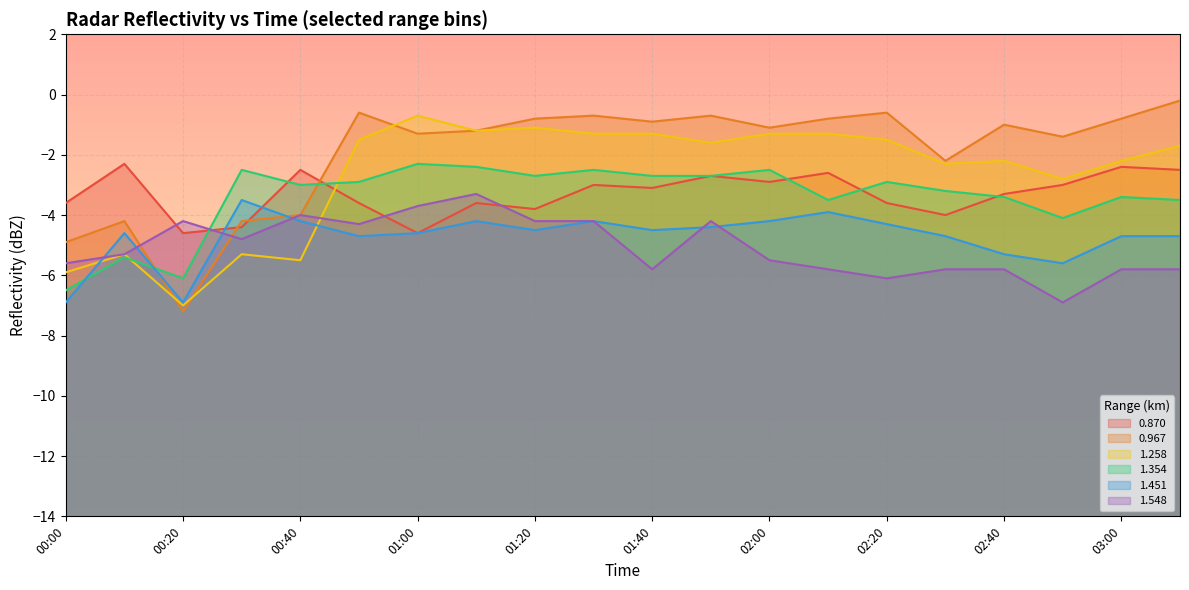

In 1.451, how many points are higher than both neighbors (excluding endpoints)?

5